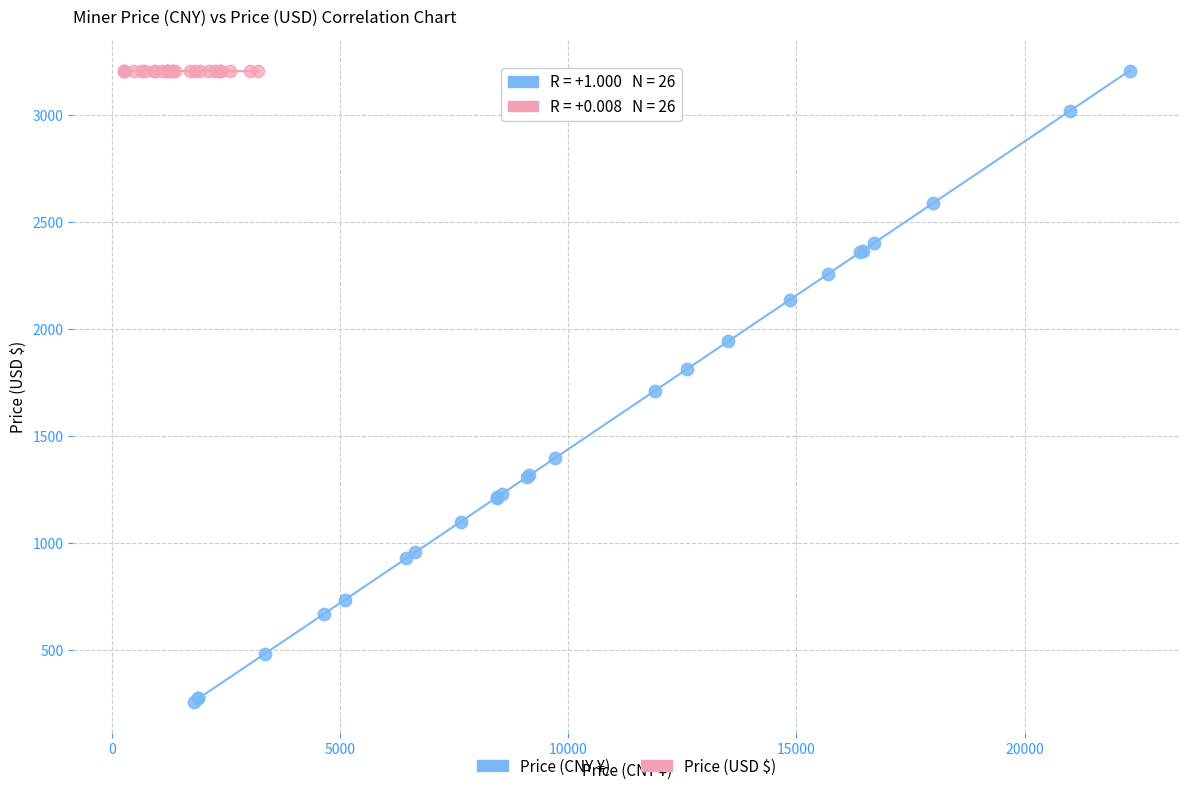

What are all the series names shown in the legend?

Price (CNY ¥), Price (USD $)